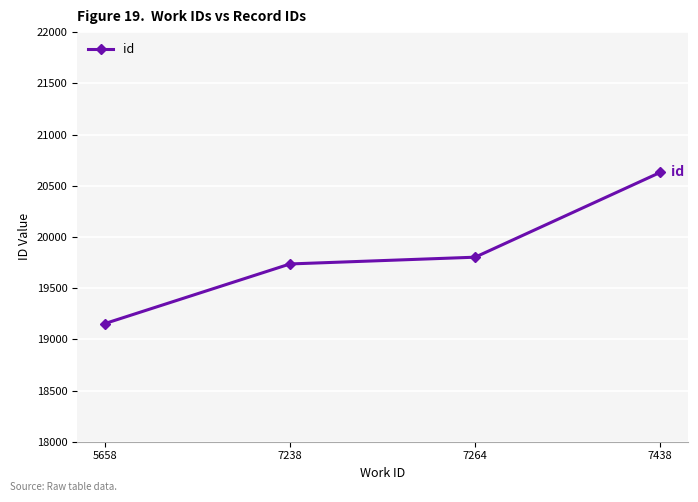

What is the difference between the maximum and minimum values?

1476